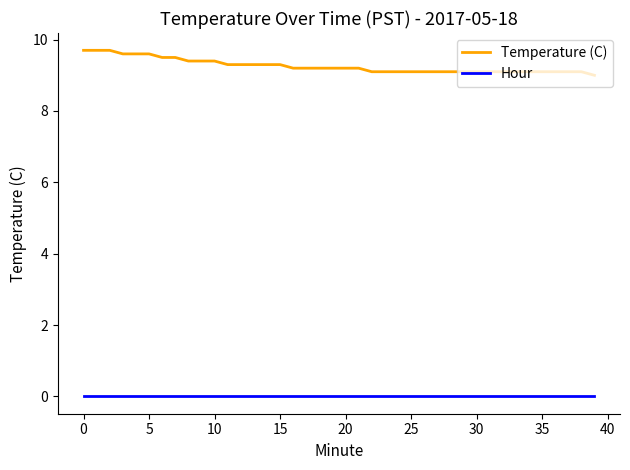

Which series has the largest total across all categories?

Temperature (C)